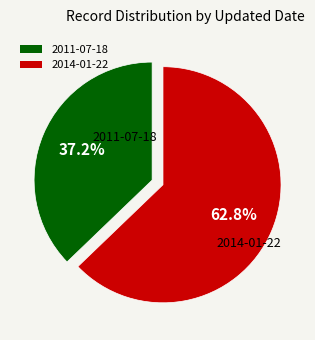

Approximately how many times larger is the value at 2011-07-18 compared to 2014-01-22?

0.6